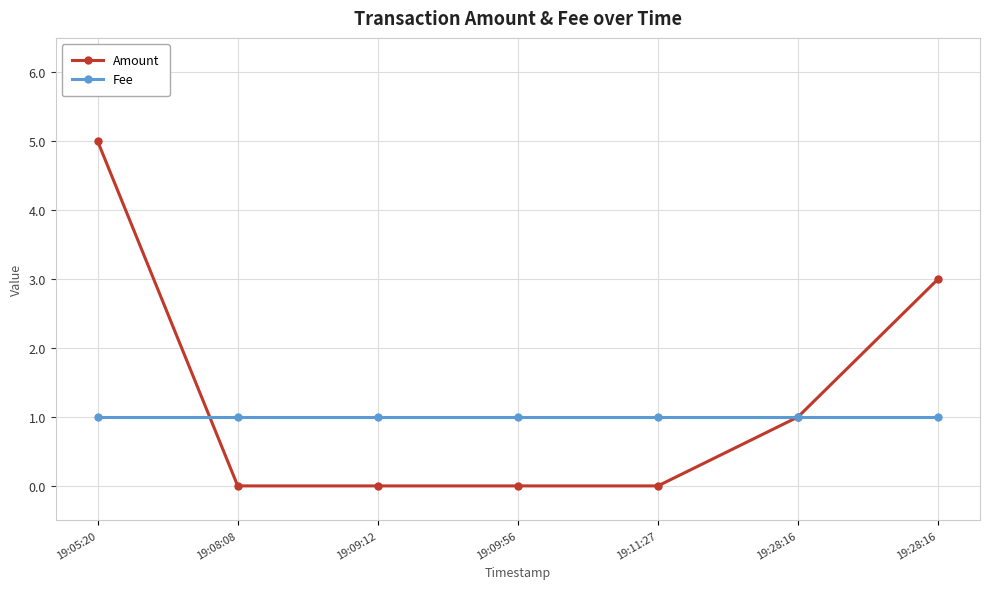

Does the chart display data point markers on the line(s)?

Yes